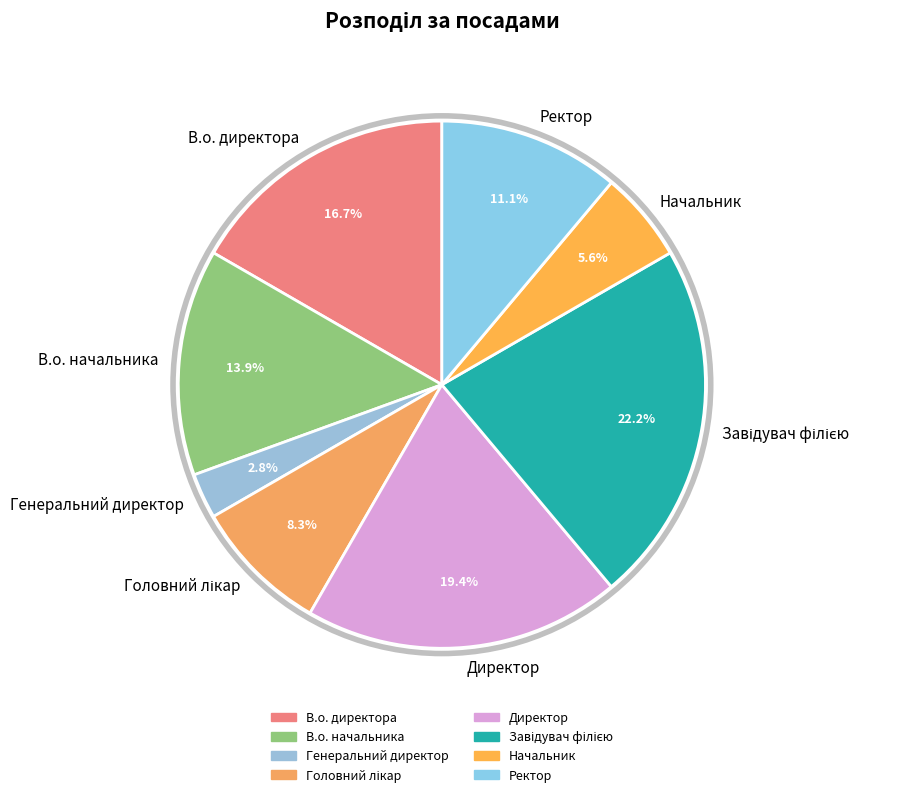

Count the number of slices in the pie.

8